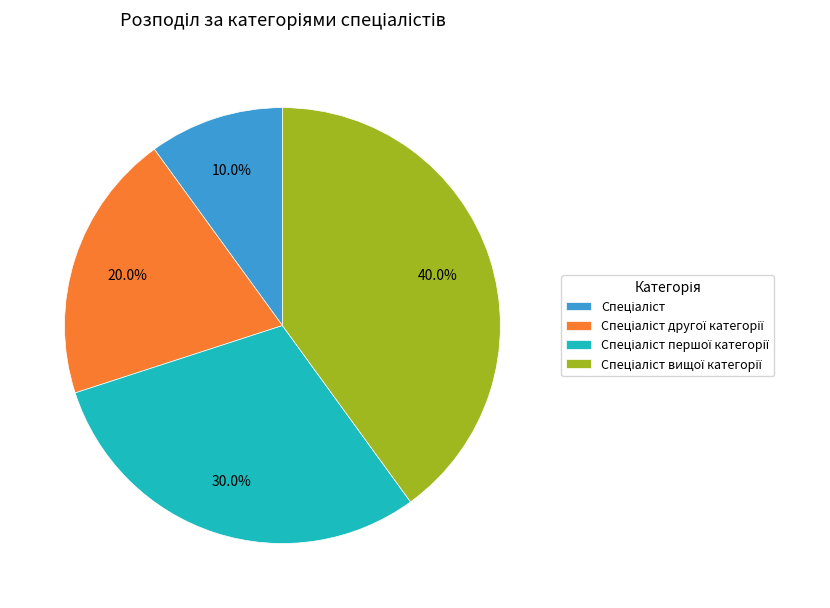

Is there any slice that represents more than half of the pie?

No